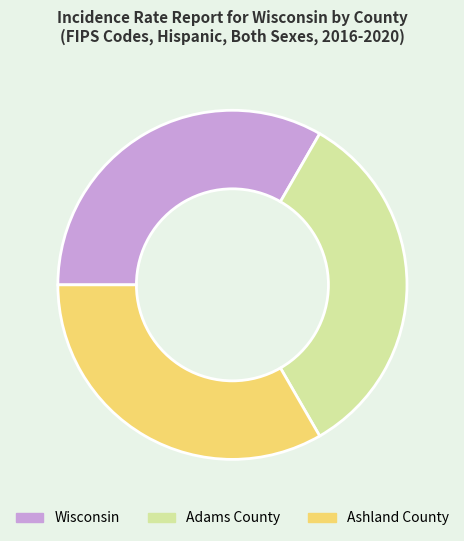

The Wisconsin slice represents 46% of the pie. True or false?

False